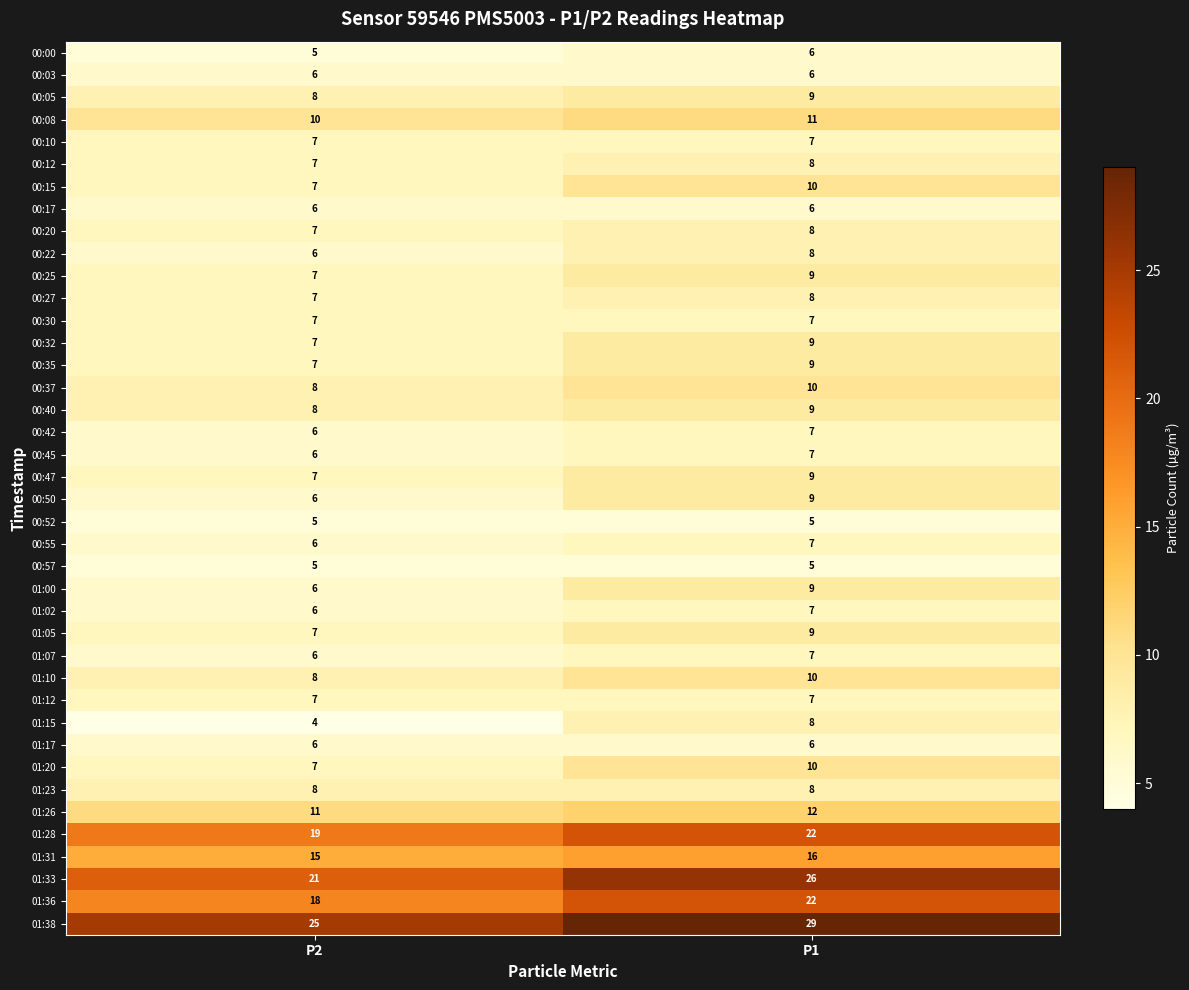

The value of 00:20 at P1 is 12. True or false?

False